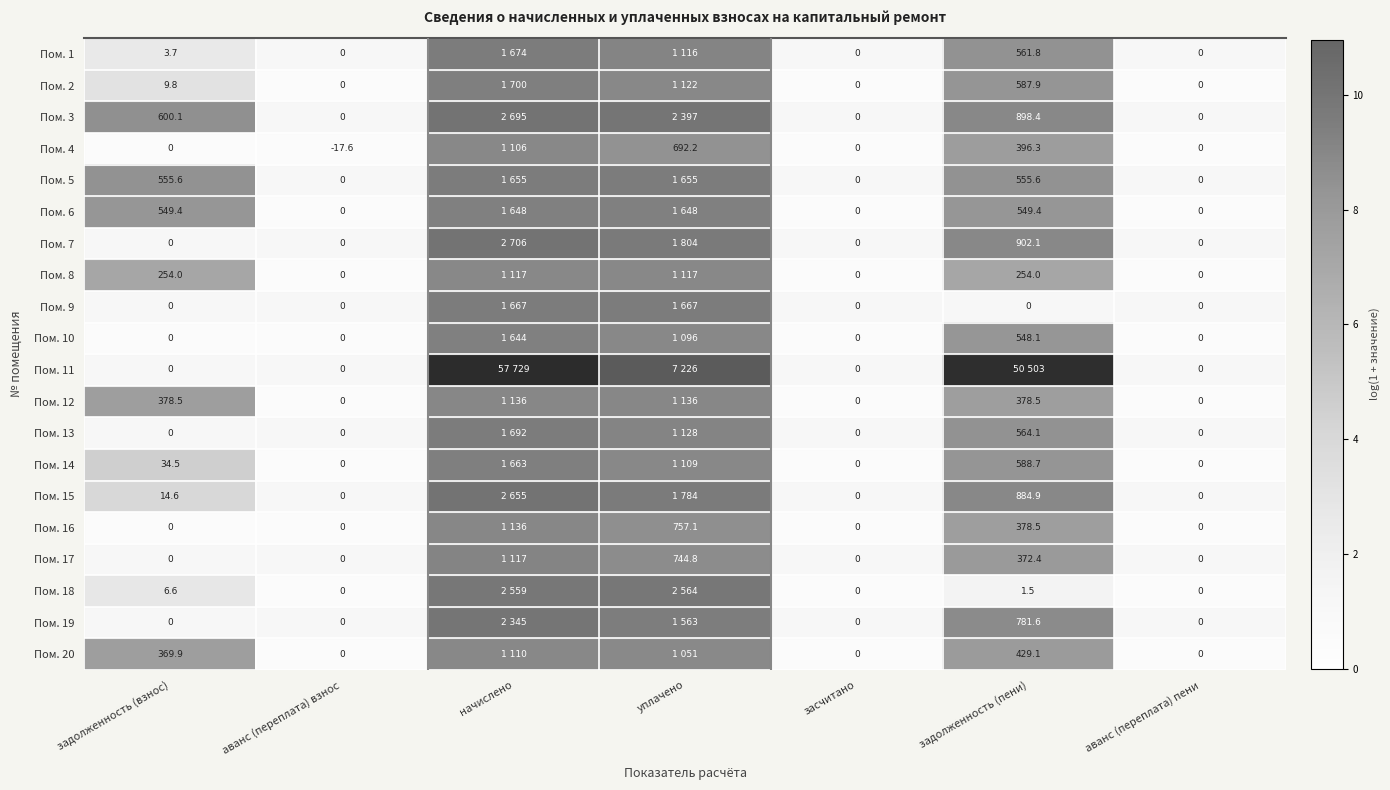

True or false: Пом. 19 has a value of 0.0 at аванс (переплата) пени.

True